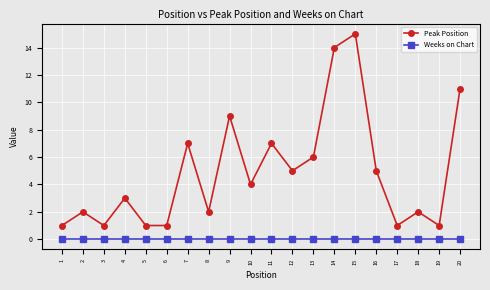

How many lines are shown in the chart?

2